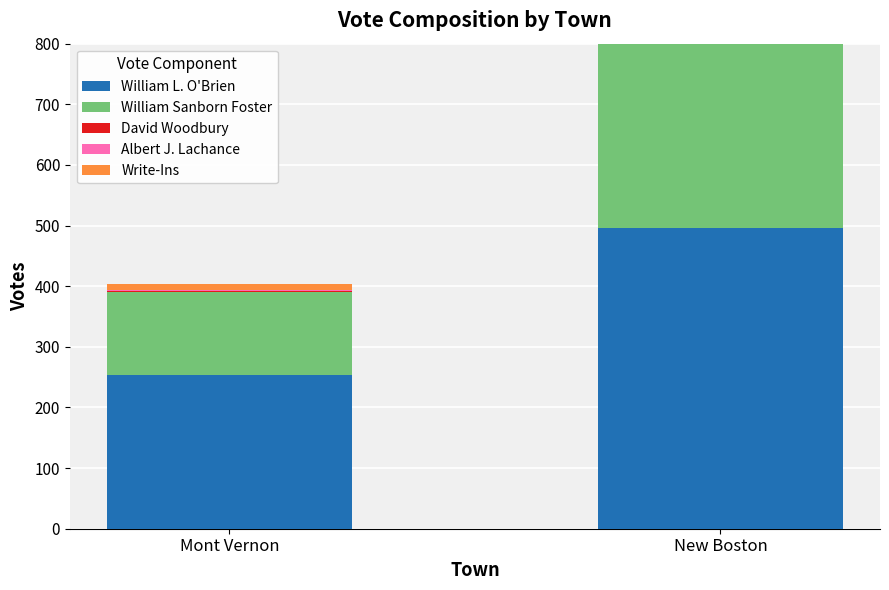

What is the highest value of the William L. O'Brien series?

496